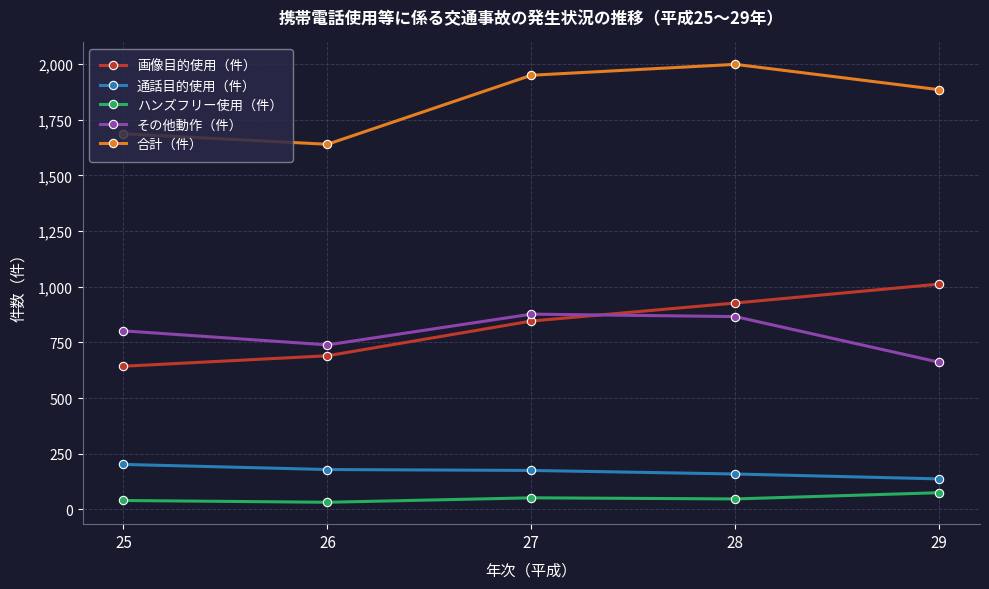

How many values in the 画像目的使用（件） series are below 846?

2